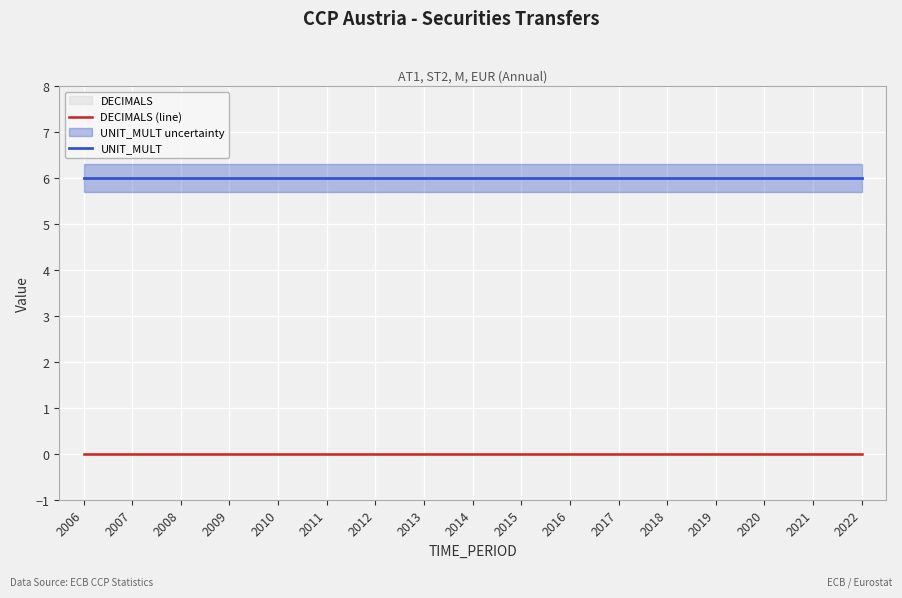

What is the total value across all series at 2020?

6